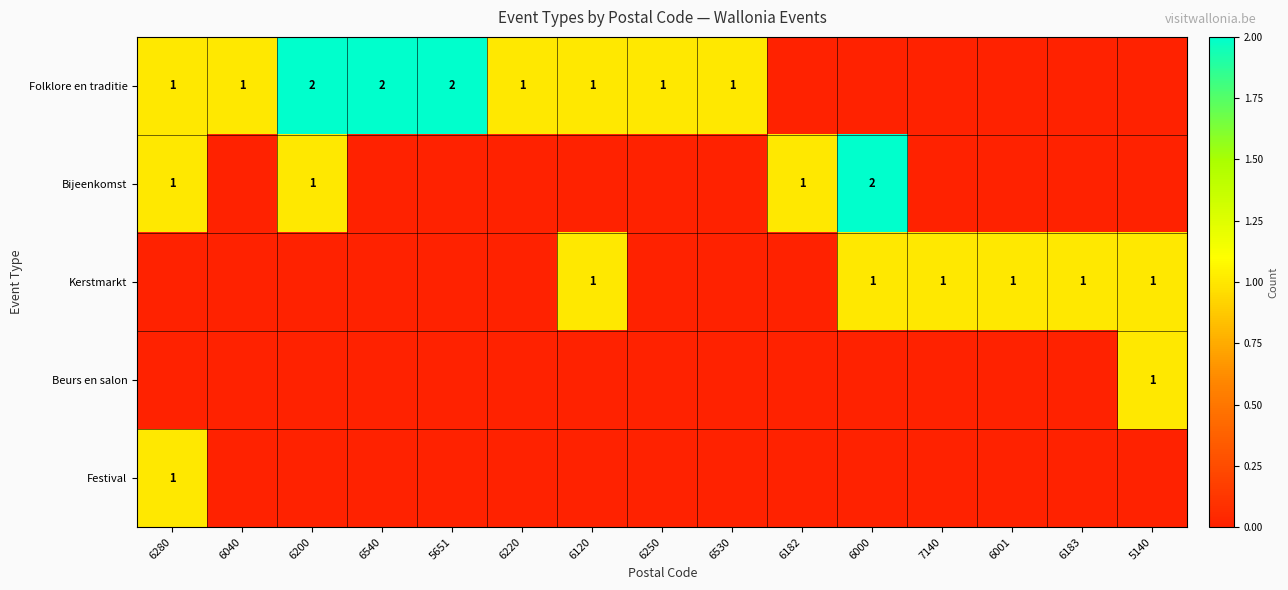

Between 6182 and 7140, which series saw the biggest shift?

Bijeenkomst